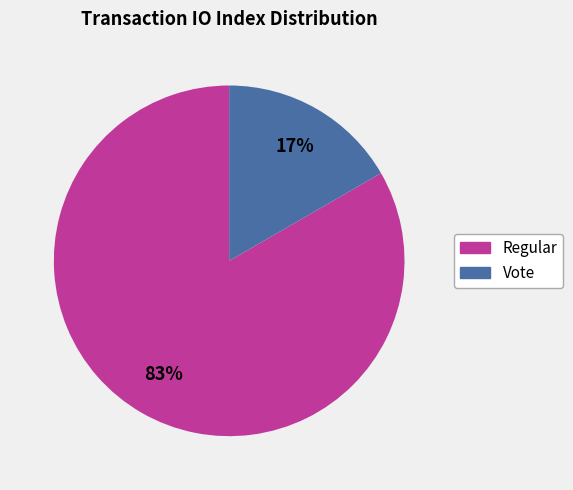

What is the majority slice?

Regular